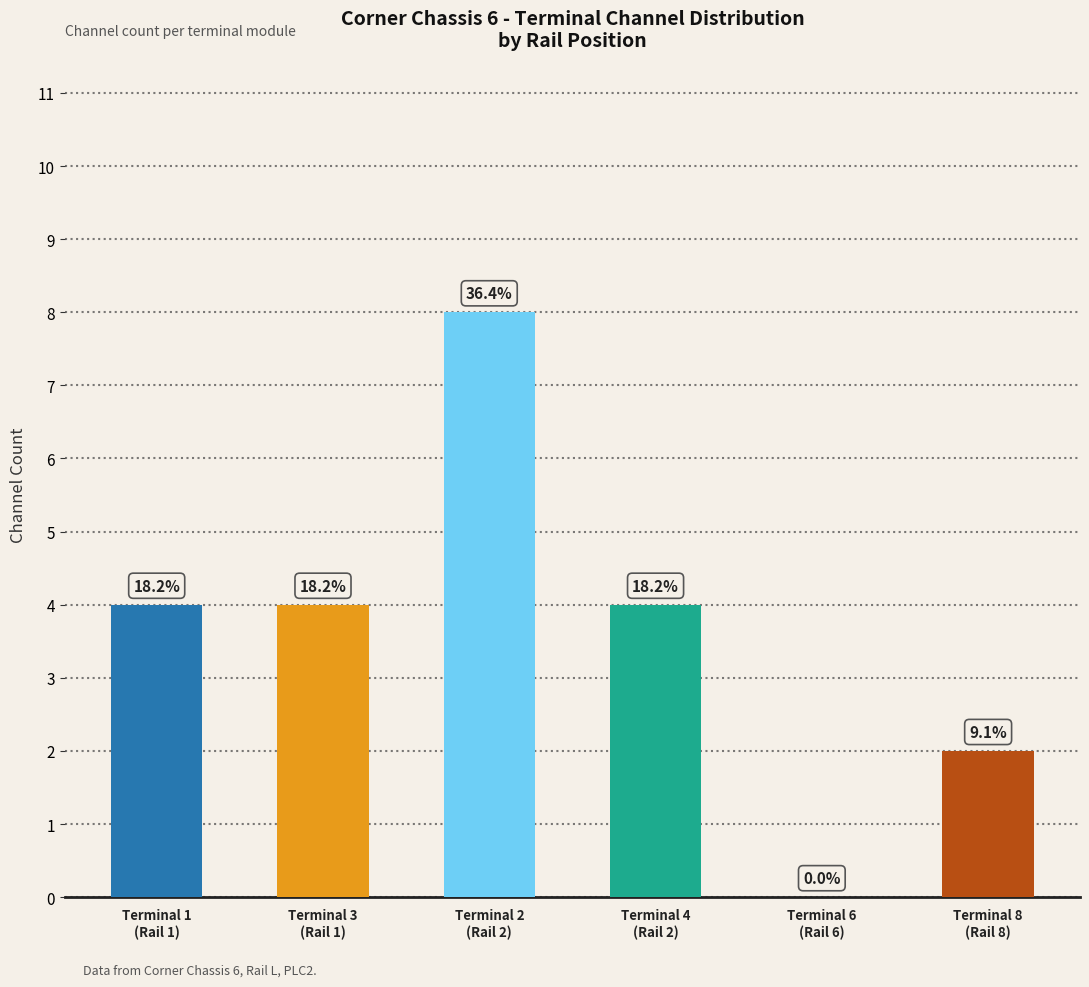

Reading left to right, transcribe all the data shown in this chart.

EL3104=4	EL1124=4	EL3104=8	EL1124=4	EL3104=0	EL4132=2